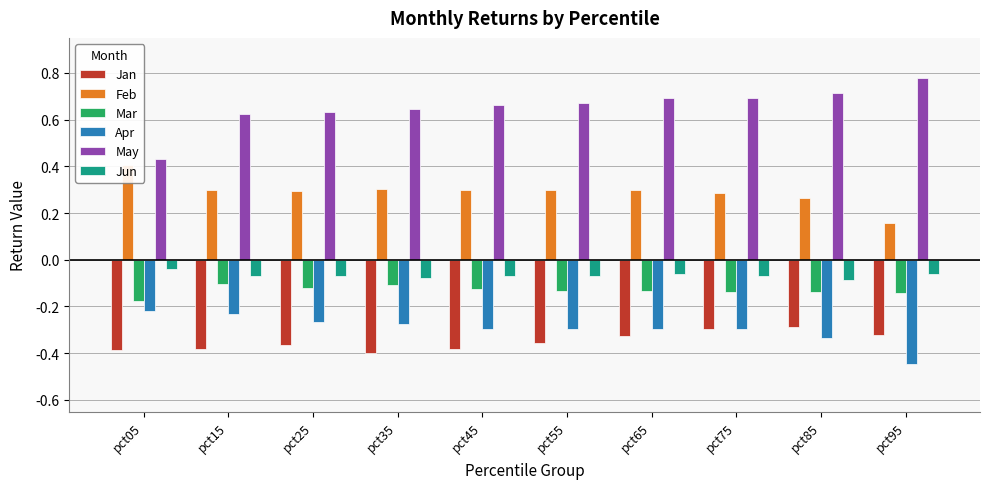

How many data points does each series have?

10